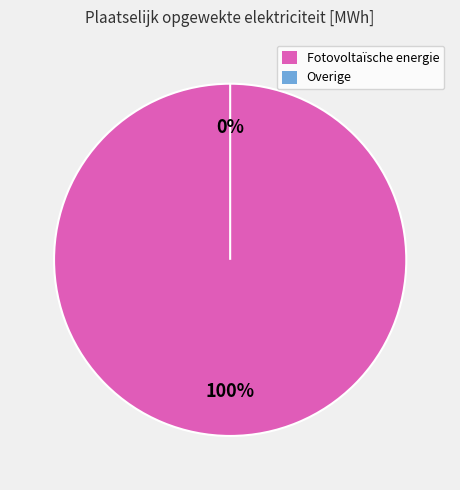

Which category has the smallest portion of the pie?

Overige